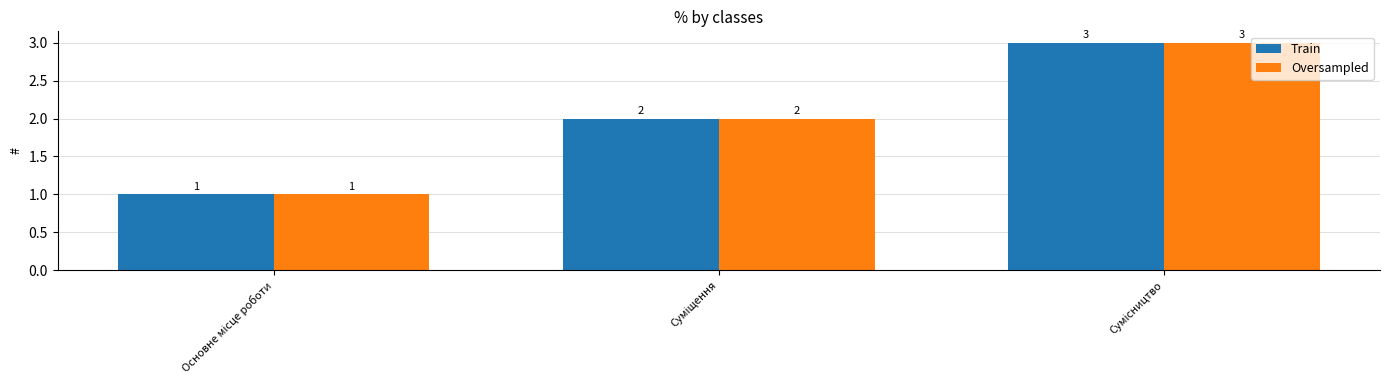

Count the Oversampled values in the range 1 to 3.

3